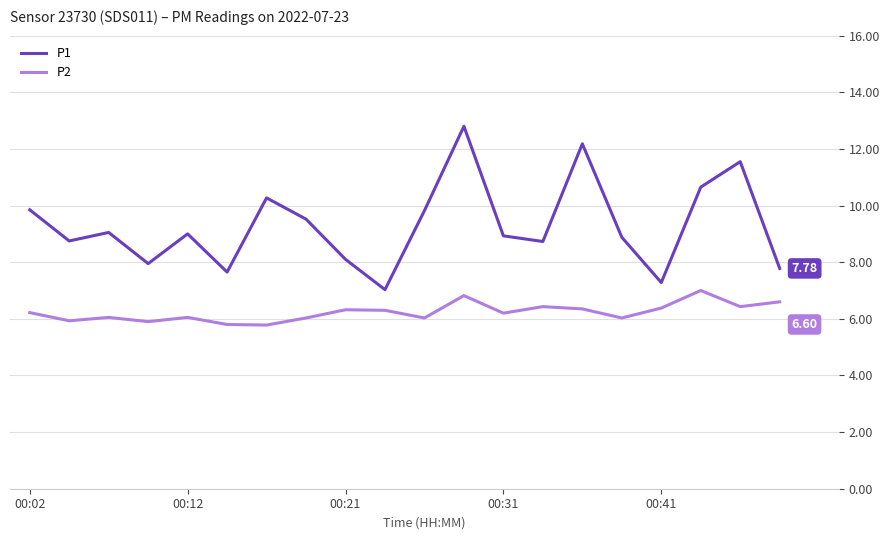

What are all the series names shown in the legend?

P1, P2